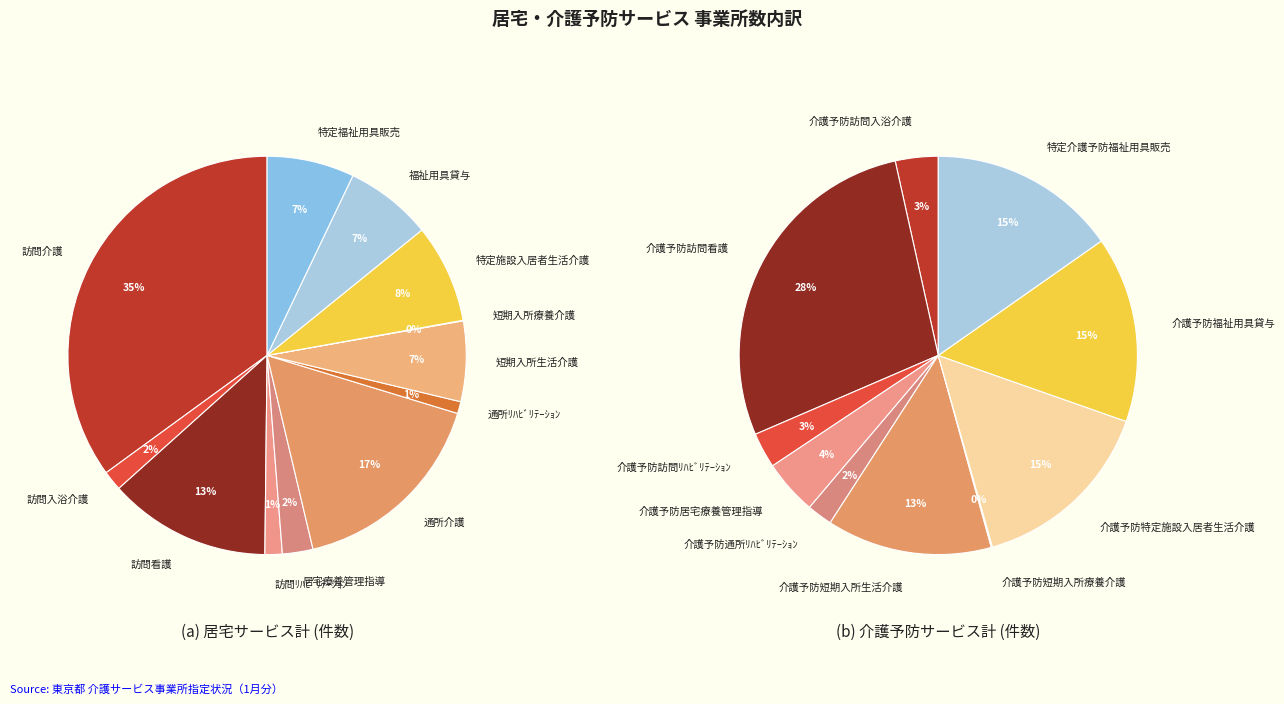

What percentage is NOT represented by 訪問入浴介護?

98.4%